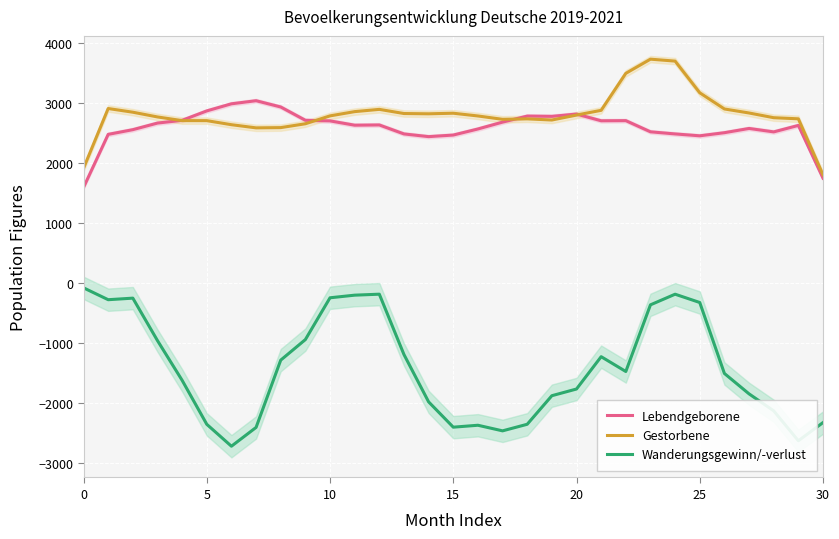

What is the approximate value of Gestorbene at 5?

2709.7